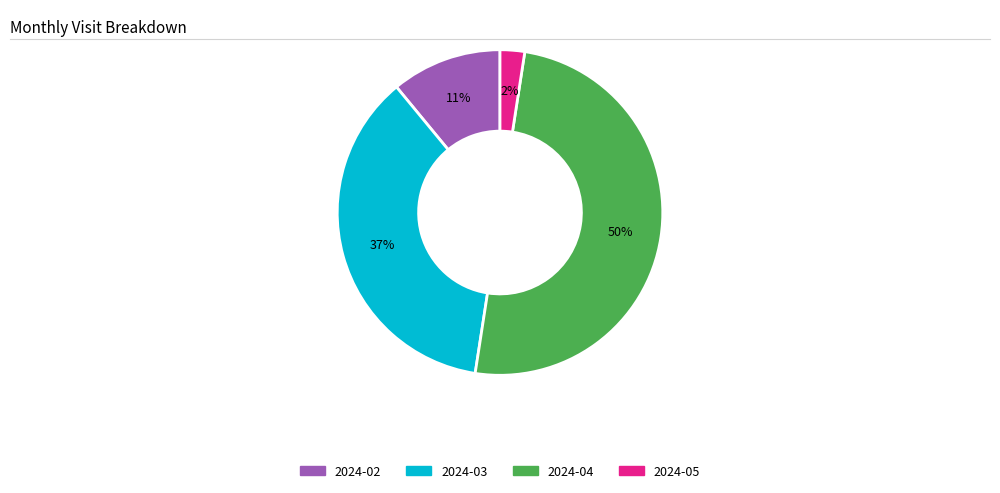

Rank the categories by value from highest to lowest.

2024-04, 2024-03, 2024-02, 2024-05